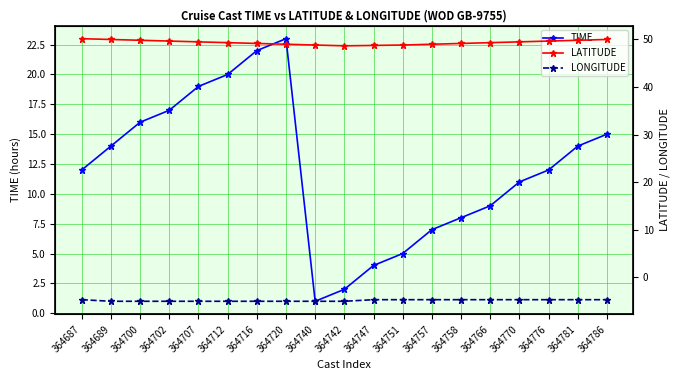

Does the chart have visible grid lines?

Yes